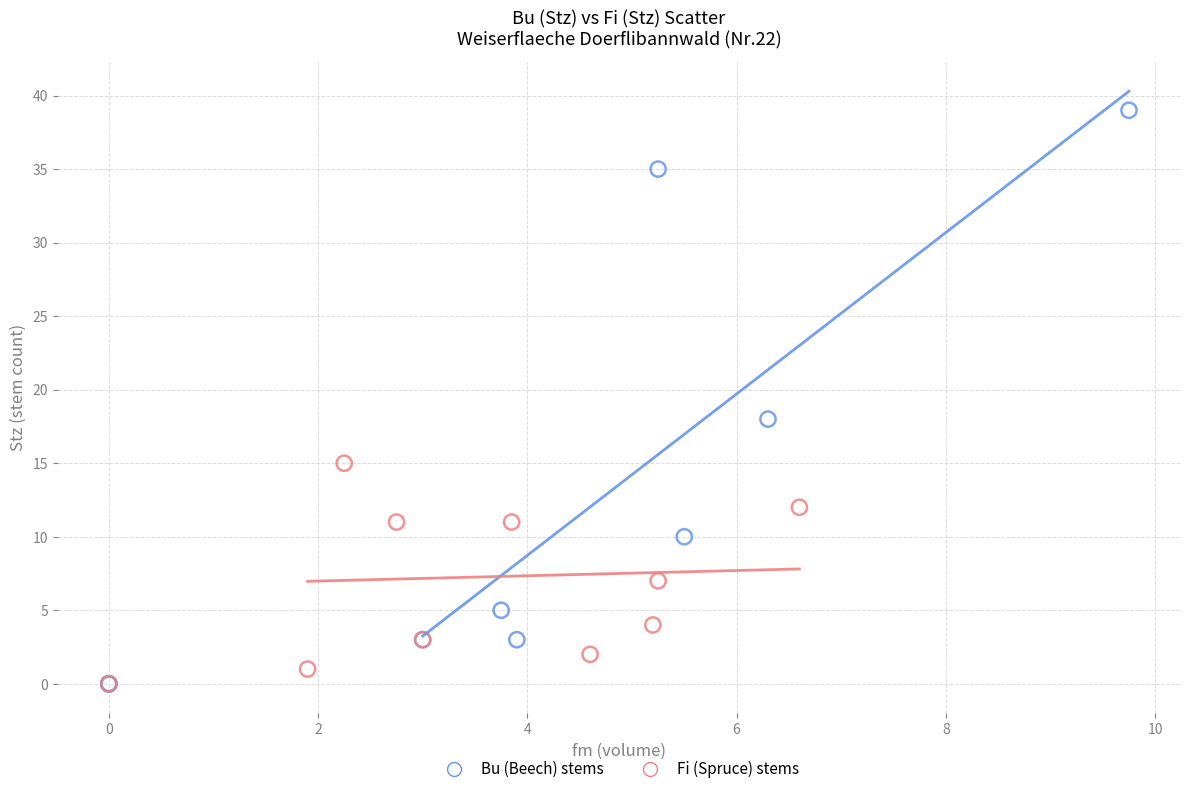

Which series reaches the maximum Y coordinate?

Bu (Beech) stems